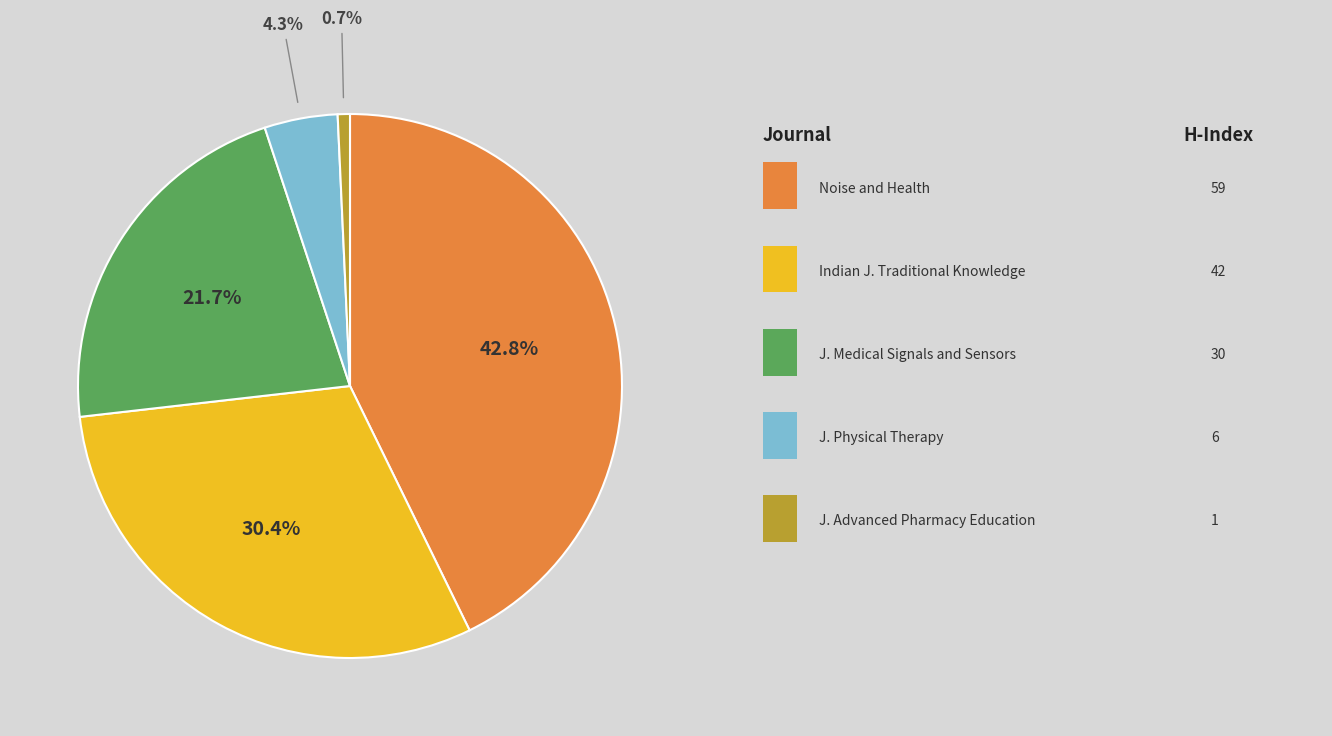

Does any single category account for the majority?

No